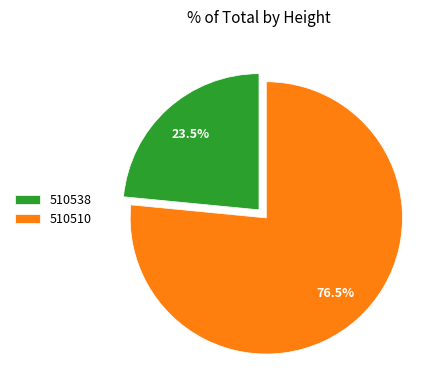

Approximately how many times larger is the value at 510510 compared to 510538?

3.3